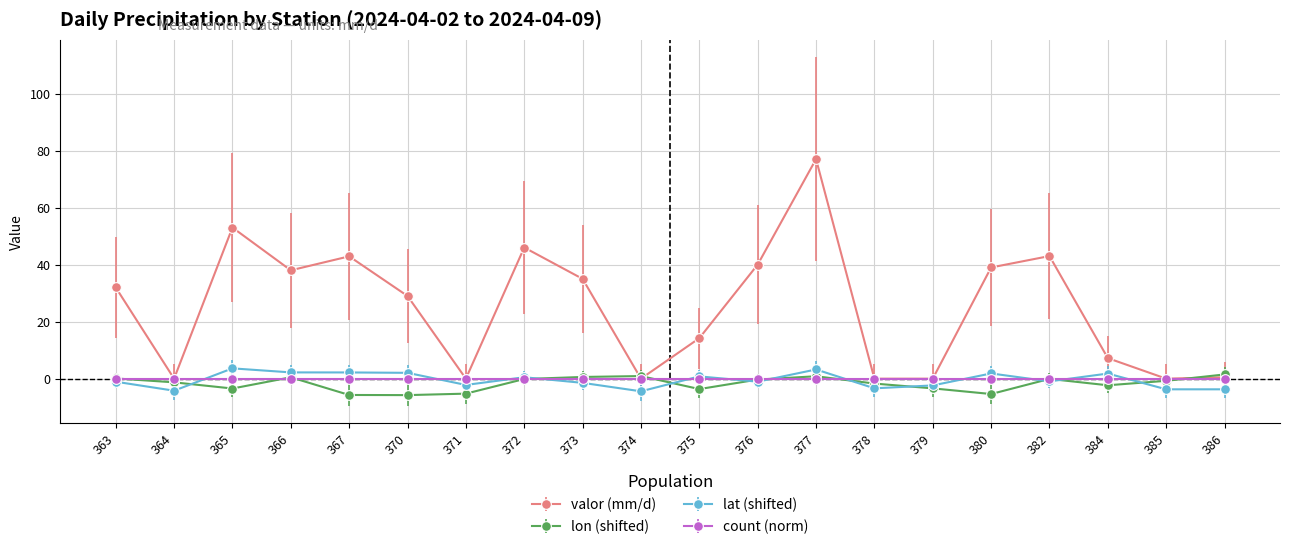

Which series has the widest spread of values?

valor (mm/d)